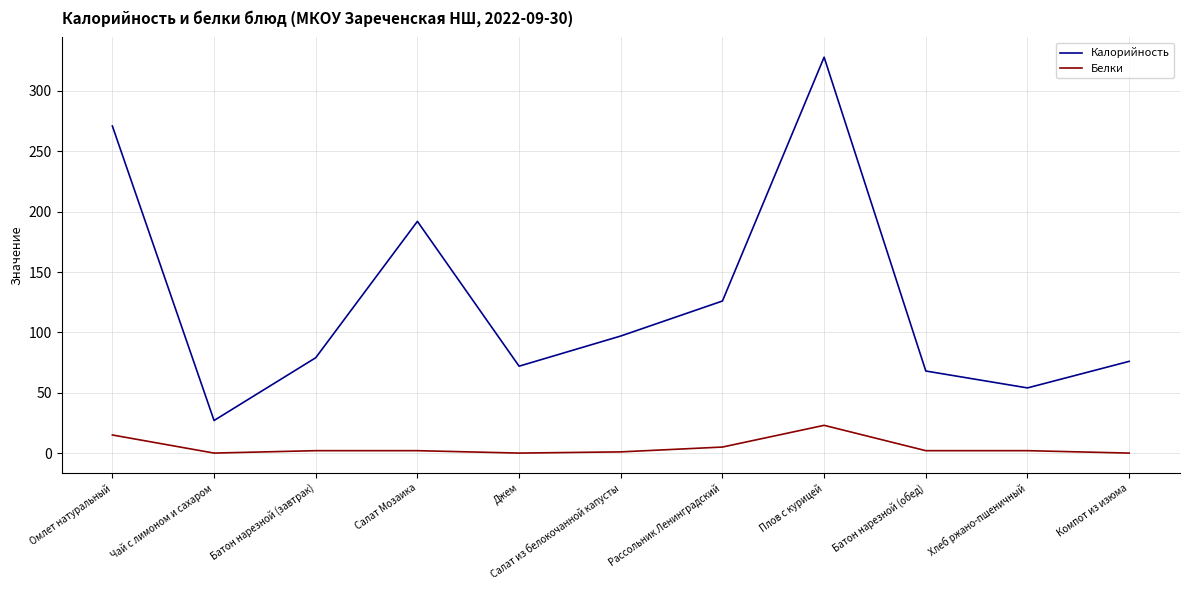

Rank the series at Батон нарезной (завтрак) from highest to lowest value.

Калорийность, Белки